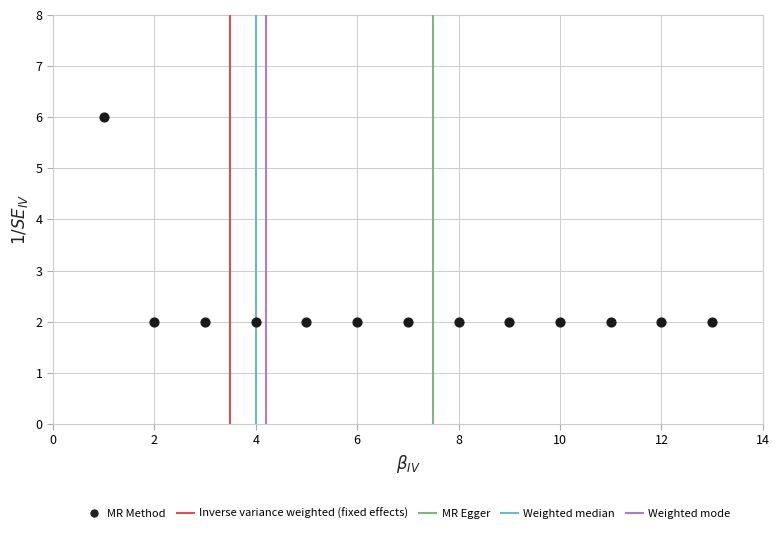

What is the range of Y values (max minus min)?

4